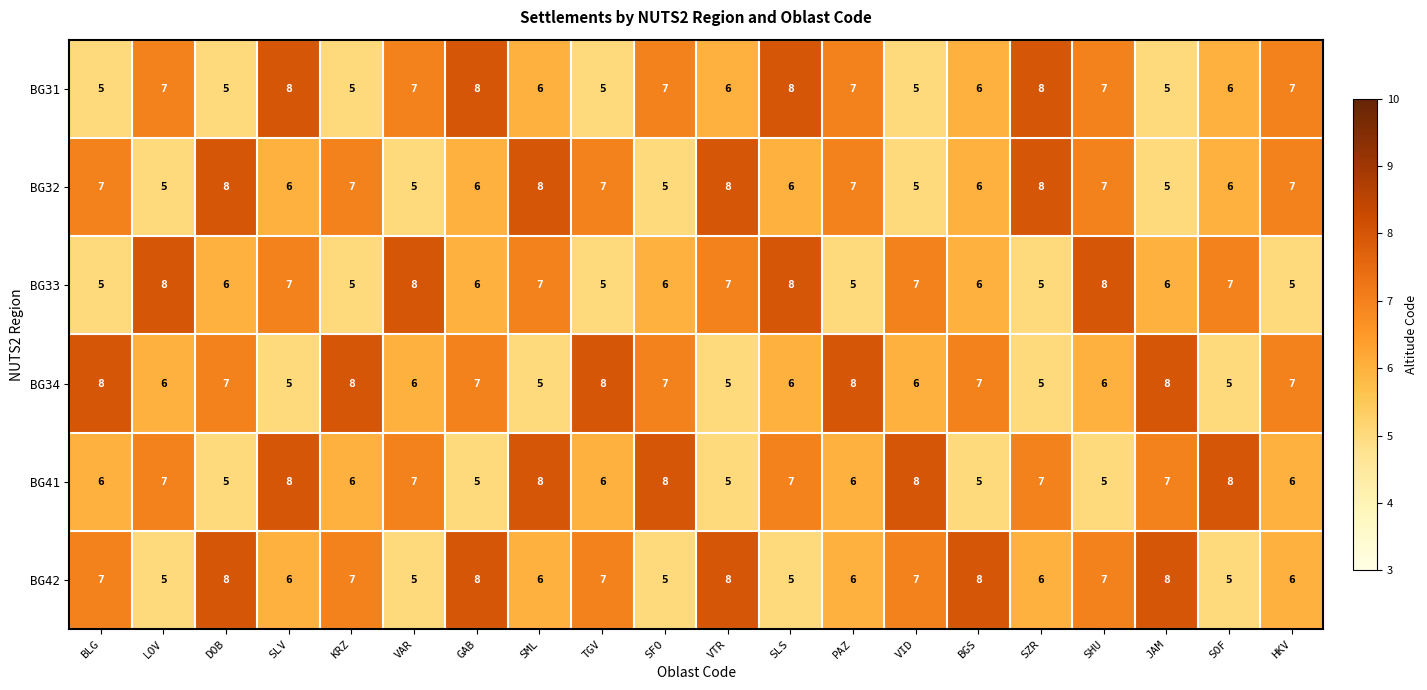

What is the approximate value of BG34 at HKV?

7